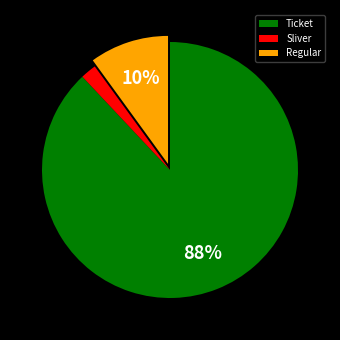

Which category accounts for the majority?

Ticket